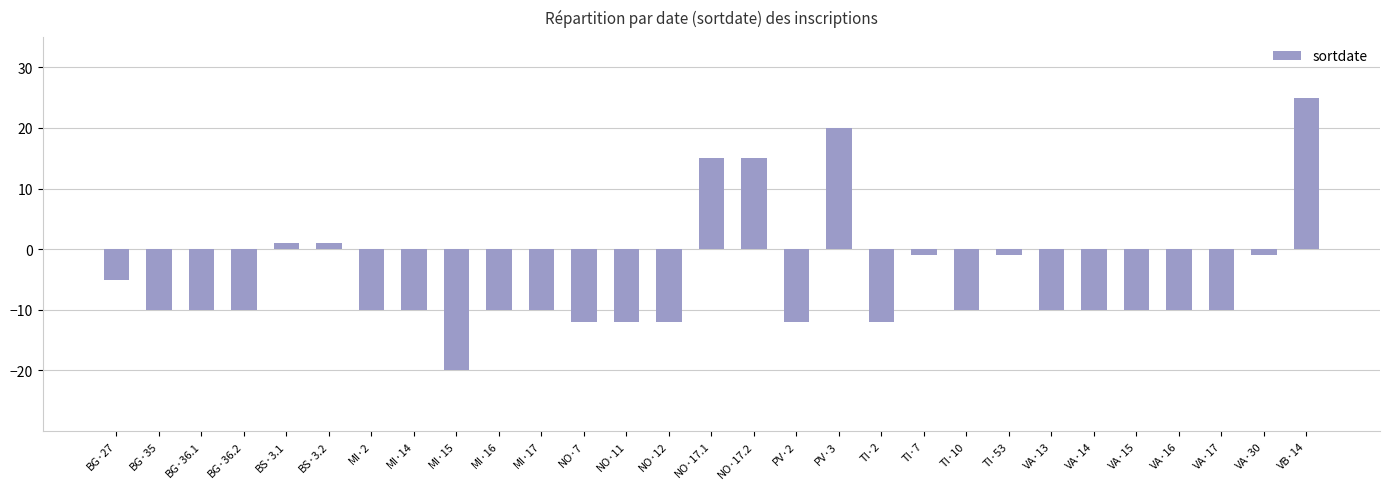

Reading right to left, transcribe all the data shown in this chart.

VB·14=25	VA·30=-1	VA·17=-10	VA·16=-10	VA·15=-10	VA·14=-10	VA·13=-10	TI·53=-1	TI·10=-10	TI·7=-1	TI·2=-12	PV·3=20	PV·2=-12	NO·17.2=15	NO·17.1=15	NO·12=-12	NO·11=-12	NO·7=-12	MI·17=-10	MI·16=-10	MI·15=-20	MI·14=-10	MI·2=-10	BS·3.2=1	BS·3.1=1	BG·36.2=-10	BG·36.1=-10	BG·35=-10	BG·27=-5